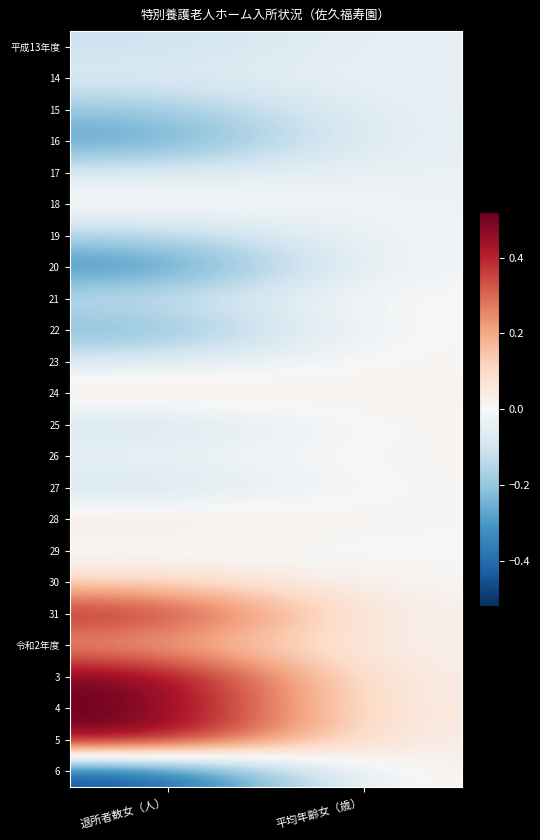

Reading left to right, transcribe all the data shown in this chart.

平成13年度: 退所者数女（人）=-0.1	平均年齢女（歳）=-0.0
14: 退所者数女（人）=-0.1	平均年齢女（歳）=-0.0
15: 退所者数女（人）=-0.2	平均年齢女（歳）=-0.0
16: 退所者数女（人）=-0.3	平均年齢女（歳）=-0.0
17: 退所者数女（人）=-0.1	平均年齢女（歳）=-0.0
18: 退所者数女（人）=0.0	平均年齢女（歳）=-0.0
19: 退所者数女（人）=-0.2	平均年齢女（歳）=-0.0
20: 退所者数女（人）=-0.3	平均年齢女（歳）=-0.0
21: 退所者数女（人）=-0.1	平均年齢女（歳）=0.0
22: 退所者数女（人）=-0.3	平均年齢女（歳）=0.0
23: 退所者数女（人）=-0.1	平均年齢女（歳）=0.0
24: 退所者数女（人）=0.1	平均年齢女（歳）=0.0
25: 退所者数女（人）=-0.1	平均年齢女（歳）=0.0
26: 退所者数女（人）=-0.0	平均年齢女（歳）=0.0
27: 退所者数女（人）=-0.1	平均年齢女（歳）=0.0
28: 退所者数女（人）=0.1	平均年齢女（歳）=0.0
29: 退所者数女（人）=-0.0	平均年齢女（歳）=-0.0
30: 退所者数女（人）=0.1	平均年齢女（歳）=0.0
31: 退所者数女（人）=0.4	平均年齢女（歳）=0.0
令和2年度: 退所者数女（人）=0.2	平均年齢女（歳）=0.0
3: 退所者数女（人）=0.5	平均年齢女（歳）=0.0
4: 退所者数女（人）=0.5	平均年齢女（歳）=0.0
5: 退所者数女（人）=0.5	平均年齢女（歳）=0.0
6: 退所者数女（人）=-0.5	平均年齢女（歳）=0.0